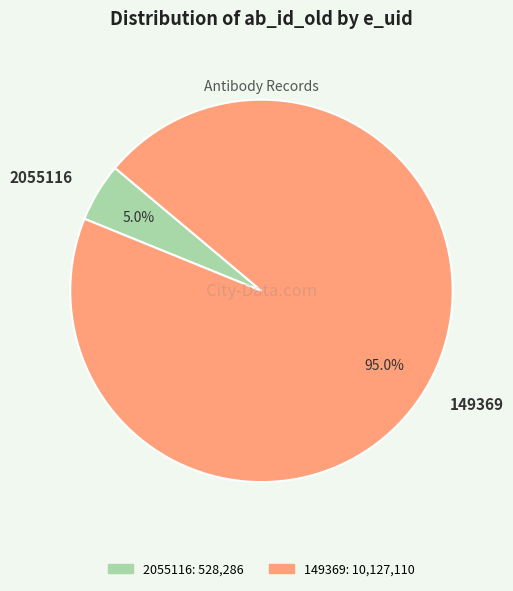

Is there a majority slice in this chart?

Yes